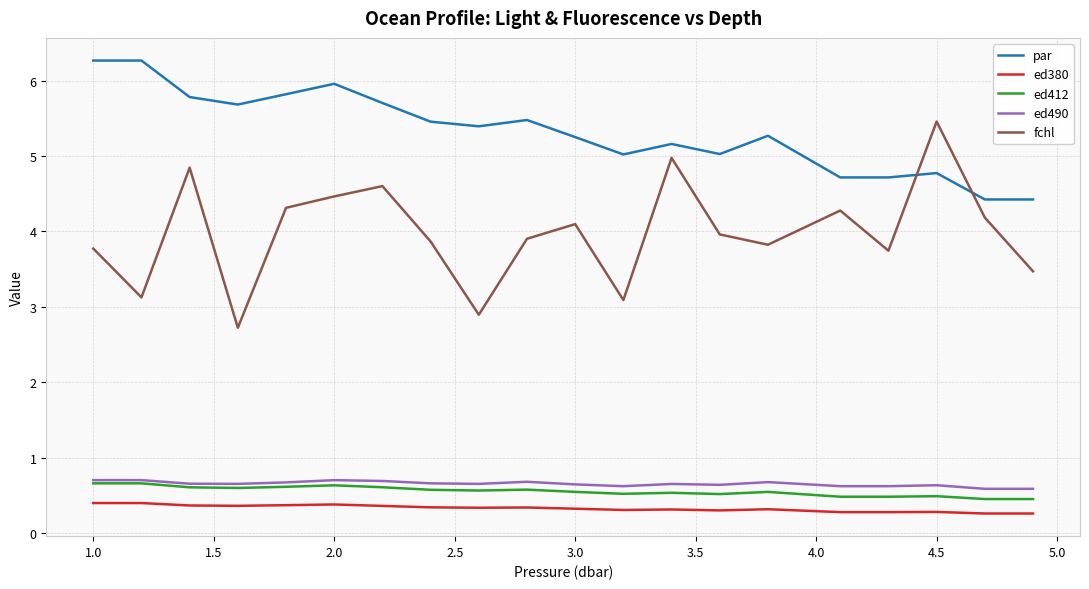

How many lines are shown in the chart?

5